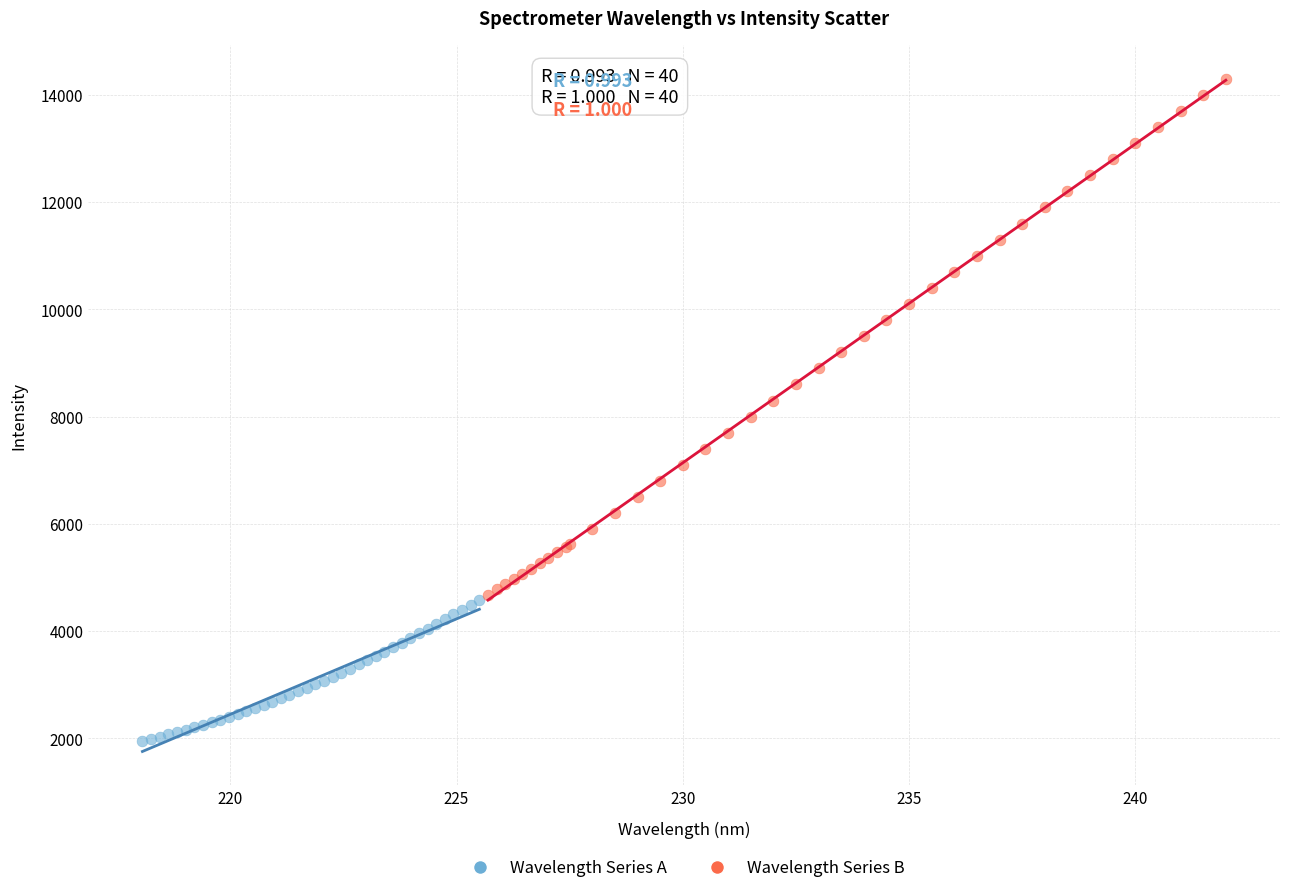

What are all the series names shown in the legend?

Wavelength Series A, Wavelength Series B